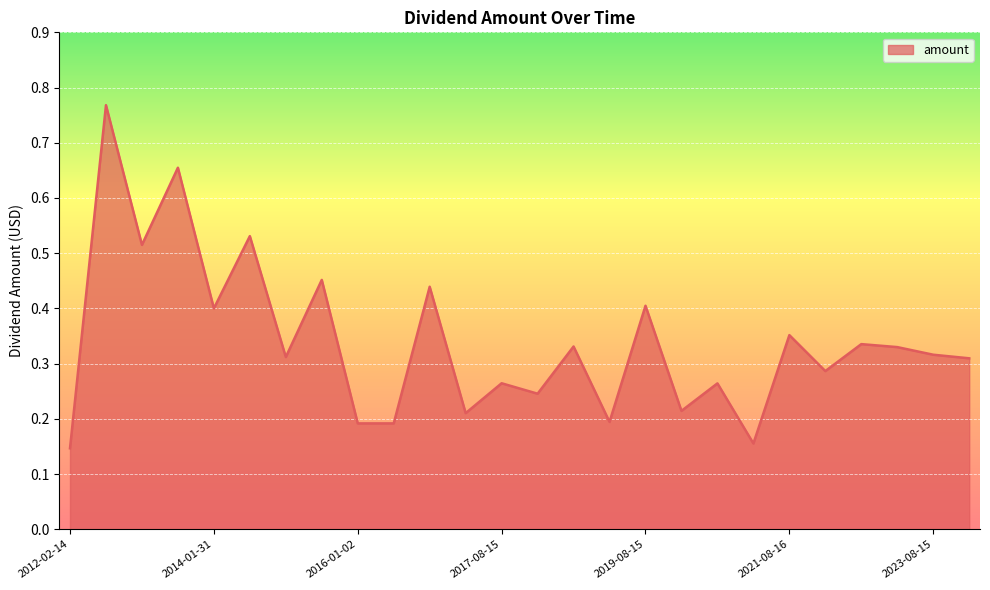

What is the difference between the maximum and minimum values?

0.6